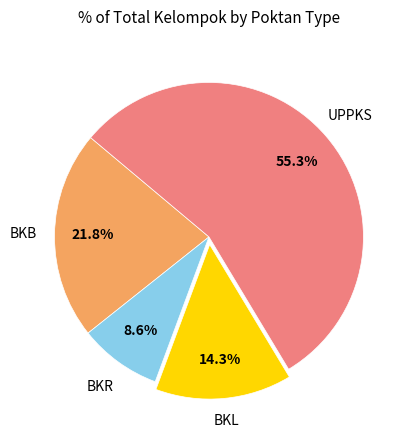

Does any single category account for the majority?

Yes